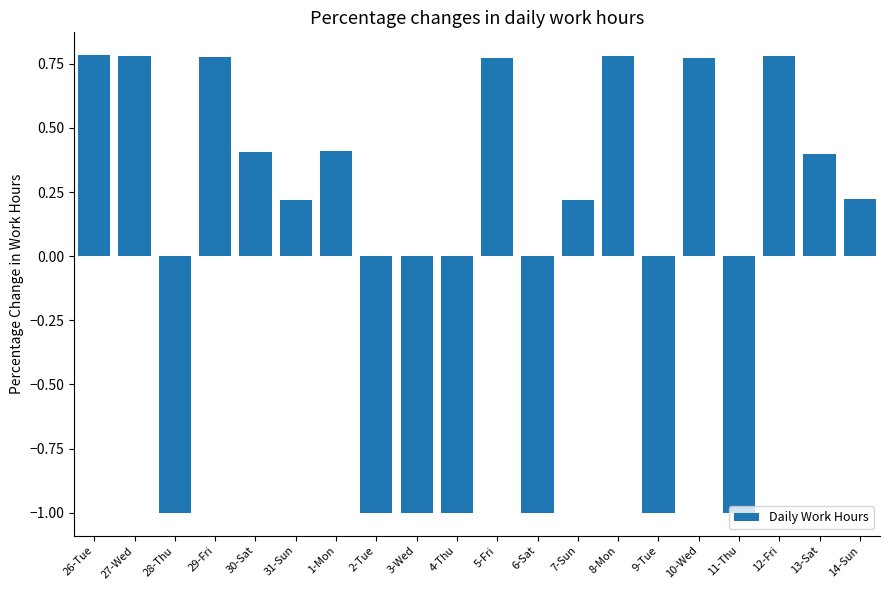

What is the change in value from 6-Sat to 12-Fri?

+1.8